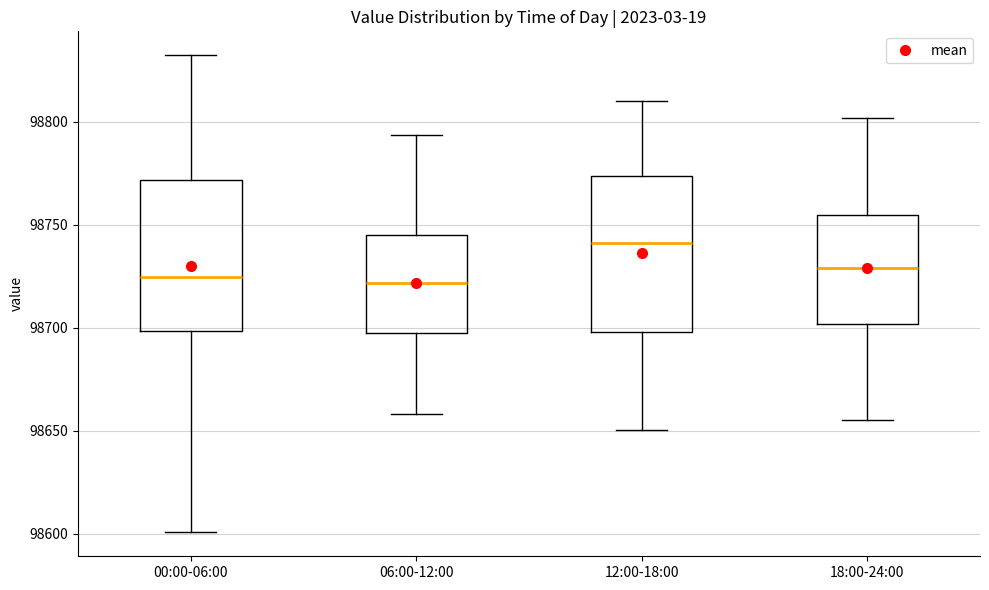

Where is the upper edge of the box for 18:00-24:00 on the y-axis? The values are not printed on the chart, so give them approximately, as read against the axis.

98755